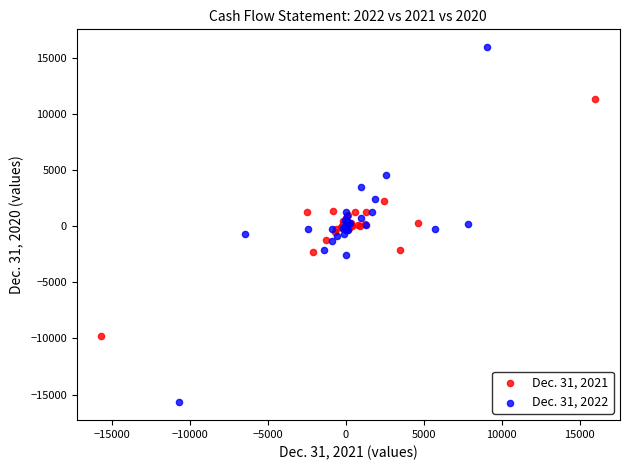

Which series reaches the minimum Y coordinate?

Dec. 31, 2022